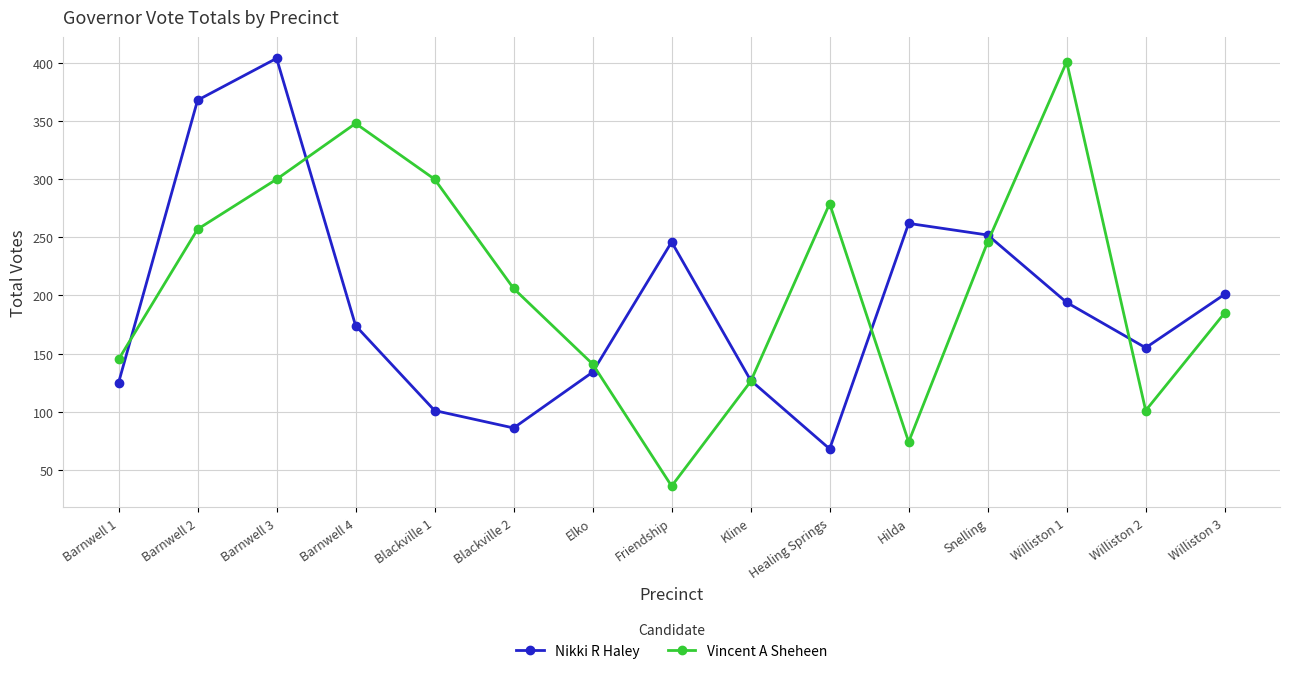

What is the difference between the Nikki R Haley values at Kline and Barnwell 4?

47